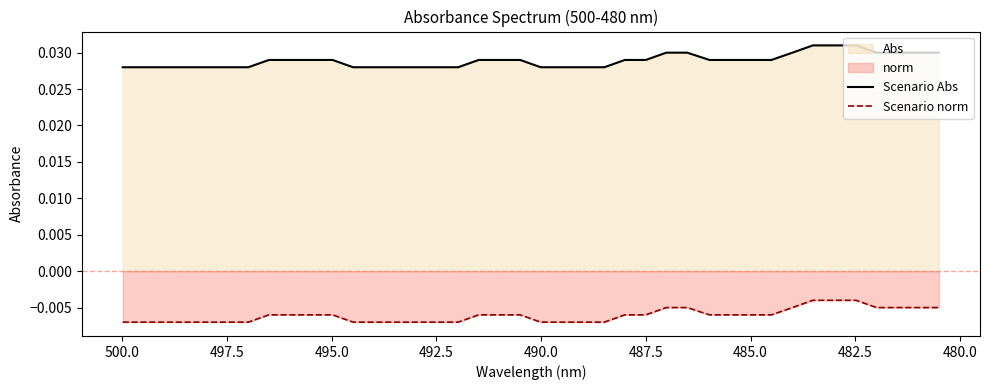

True or false: Scenario norm has more than 0 interior local peaks.

False